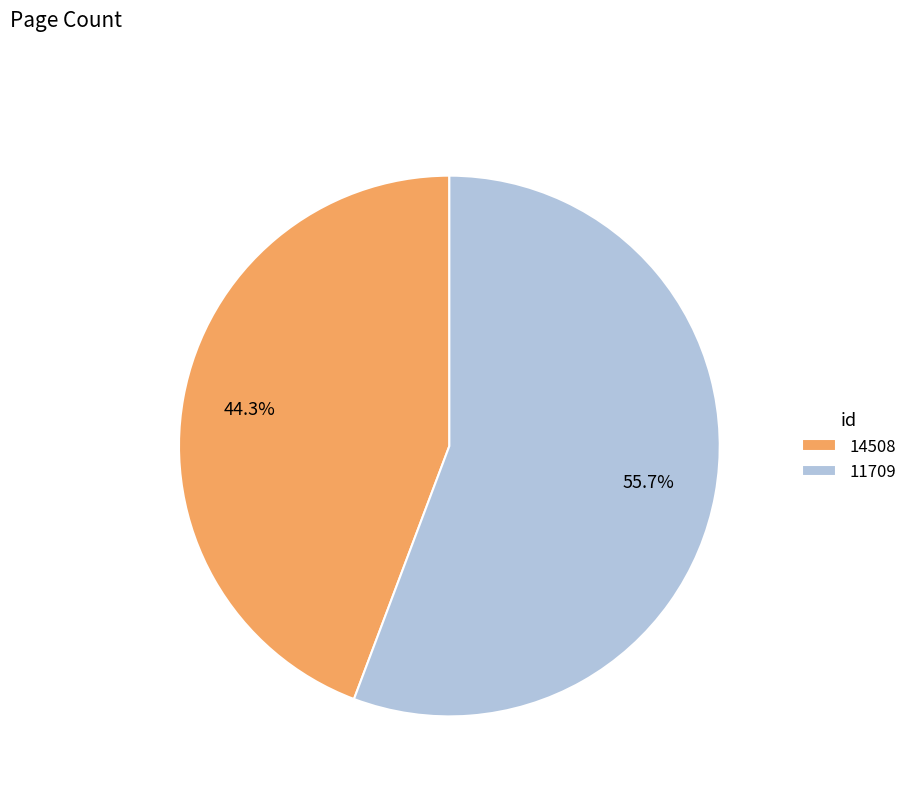

How many slices are in this pie chart?

2